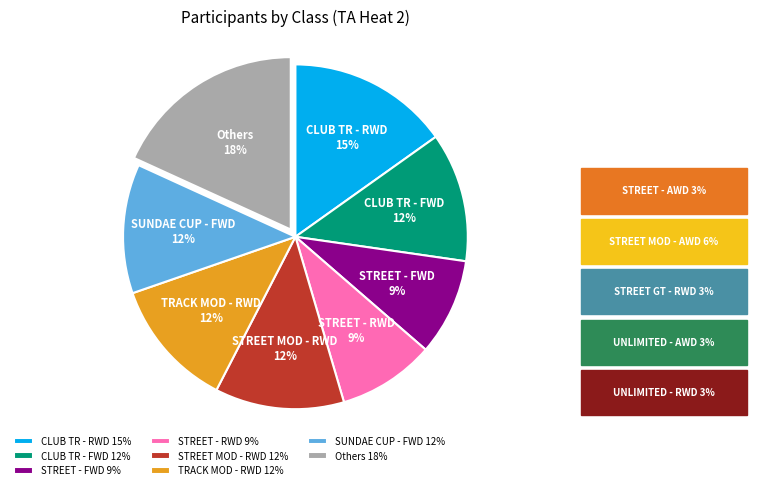

The STREET - FWD slice represents 9% of the pie. True or false?

True